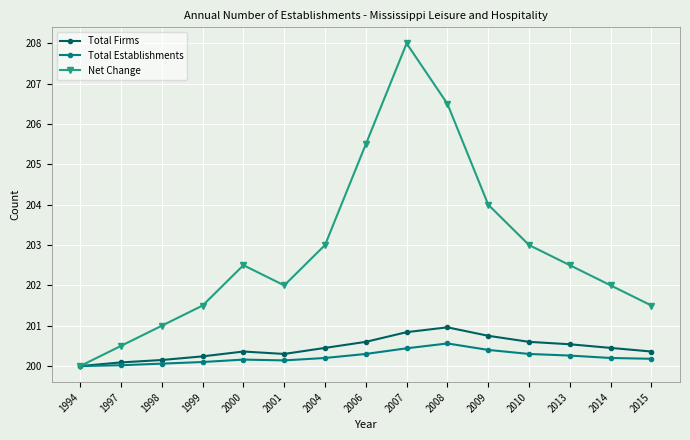

List the series in order of their peak value, lowest first.

Total Establishments, Total Firms, Net Change